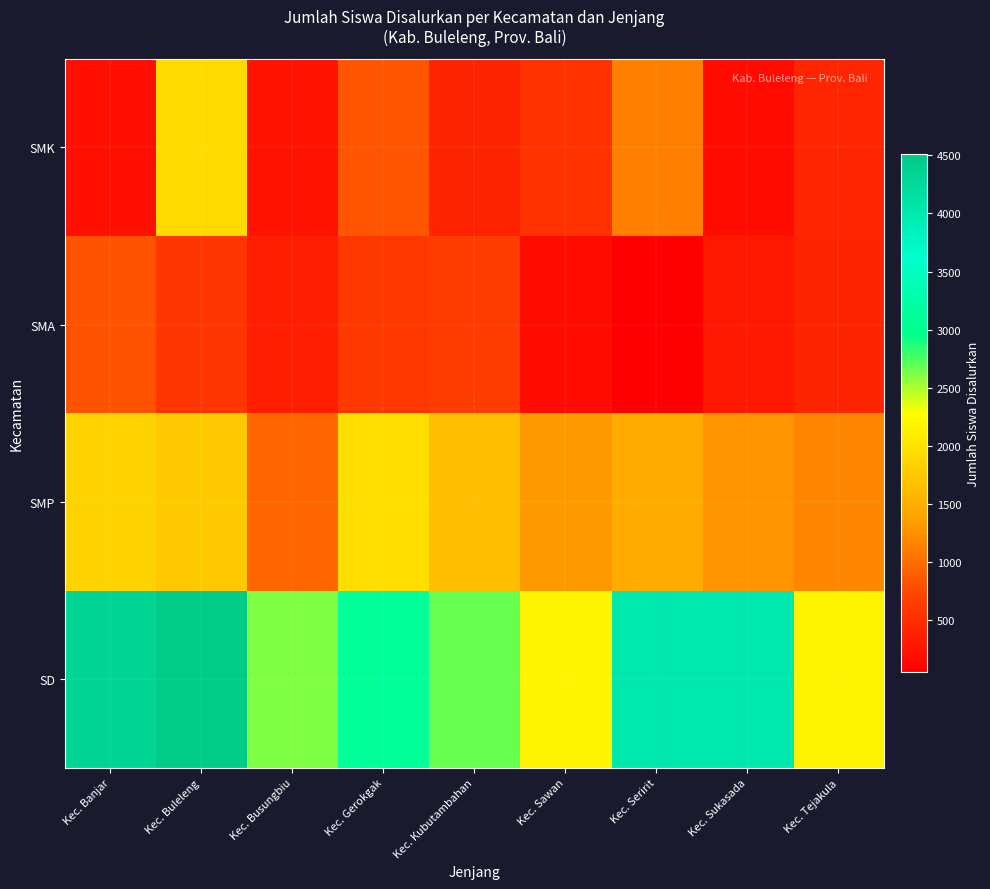

Reading right to left, list all the values displayed in this chart.

SD: Kec. Tejakula=2162	Kec. Sukasada=4004	Kec. Seririt=4001	Kec. Sawan=2183	Kec. Kubutambahan=2678	Kec. Gerokgak=3108	Kec. Busungbiu=2618	Kec. Buleleng=4507	Kec. Banjar=4341
SMP: Kec. Tejakula=1184	Kec. Sukasada=1272	Kec. Seririt=1463	Kec. Sawan=1317	Kec. Kubutambahan=1644	Kec. Gerokgak=1968	Kec. Busungbiu=960	Kec. Buleleng=1755	Kec. Banjar=1852
SMA: Kec. Tejakula=413	Kec. Sukasada=288	Kec. Seririt=57	Kec. Sawan=173	Kec. Kubutambahan=654	Kec. Gerokgak=606	Kec. Busungbiu=353	Kec. Buleleng=584	Kec. Banjar=825
SMK: Kec. Tejakula=426	Kec. Sukasada=175	Kec. Seririt=1135	Kec. Sawan=552	Kec. Kubutambahan=414	Kec. Gerokgak=844	Kec. Busungbiu=255	Kec. Buleleng=1934	Kec. Banjar=207